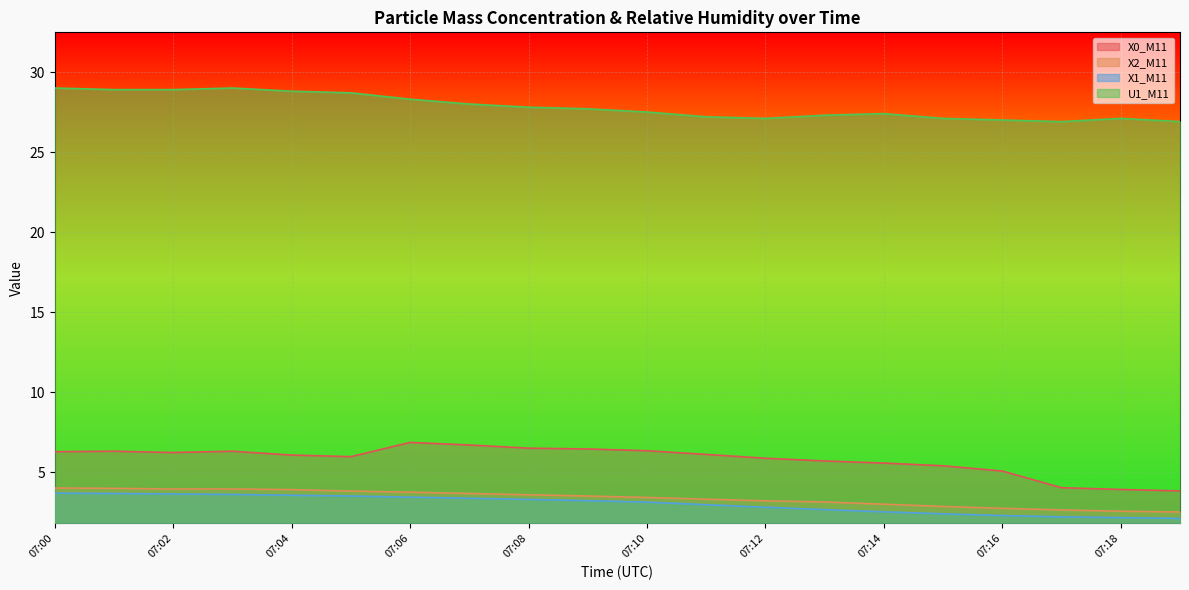

What is the approximate value of X1_M11 at 07:11?

3.0